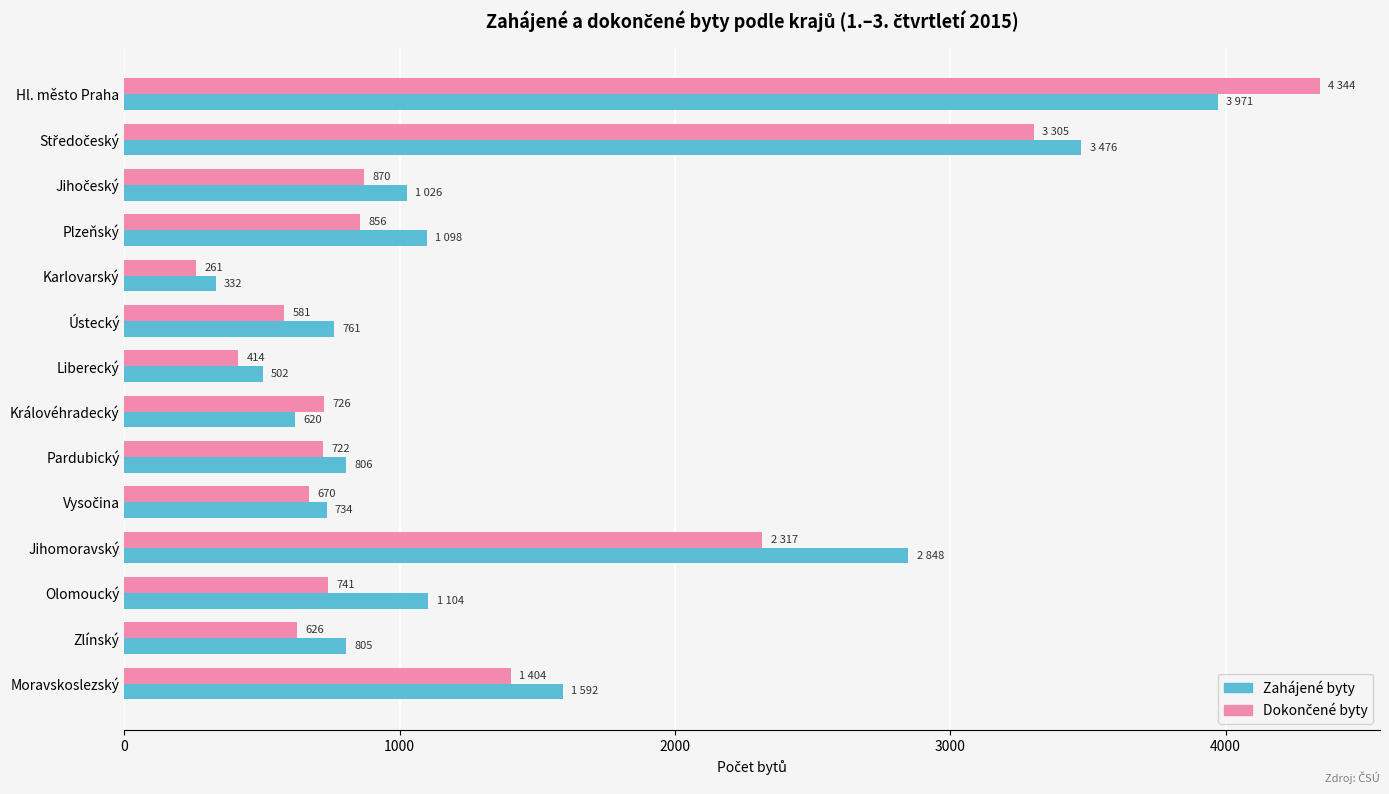

True or false: Zahájené byty has a value of 118 at Karlovarský.

False